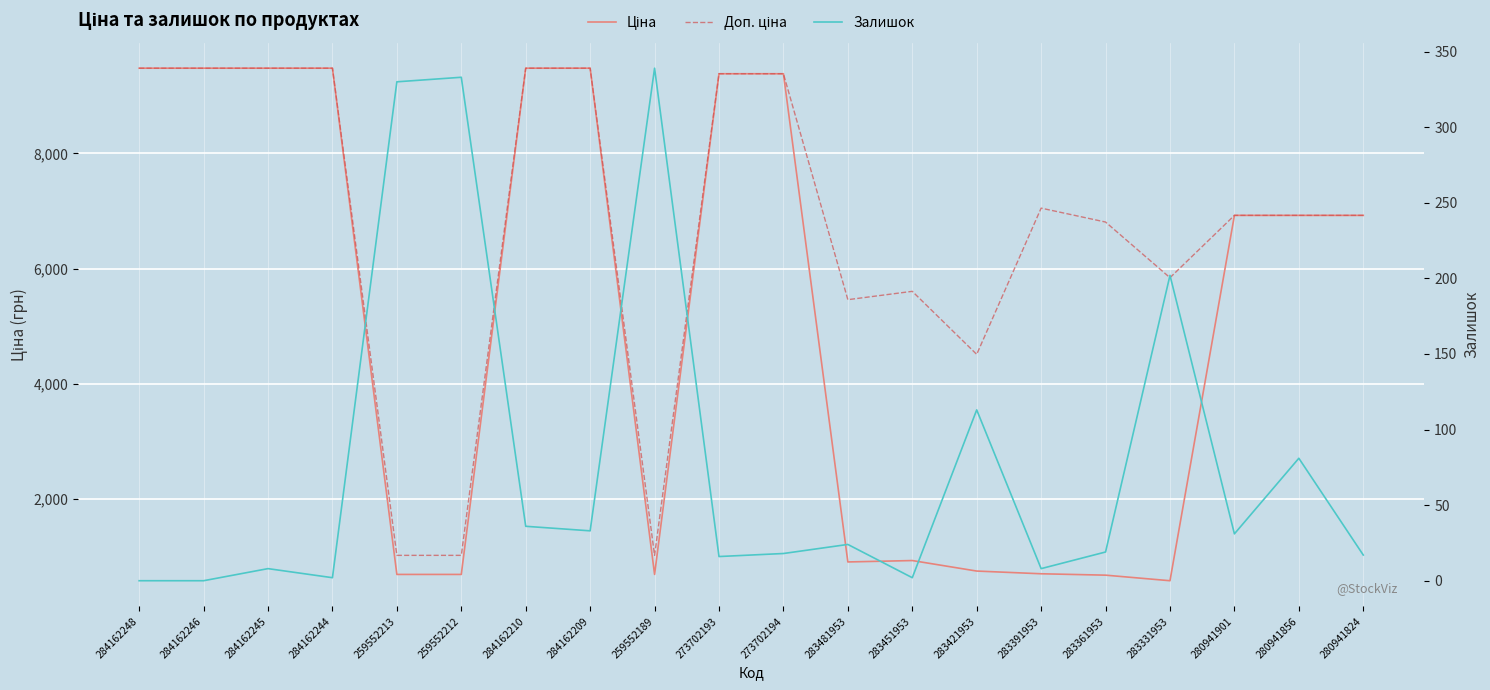

What is the value of the Ціна point at the 15th from the left?

705.1